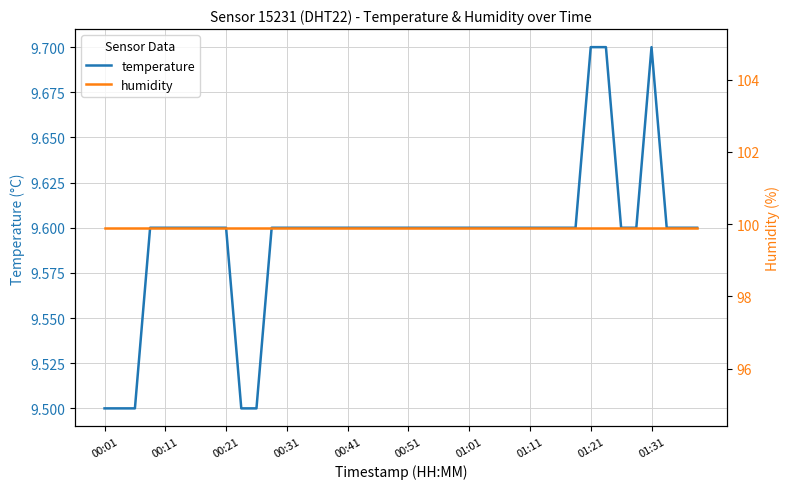

What is the approximate value of humidity at 33?

99.9